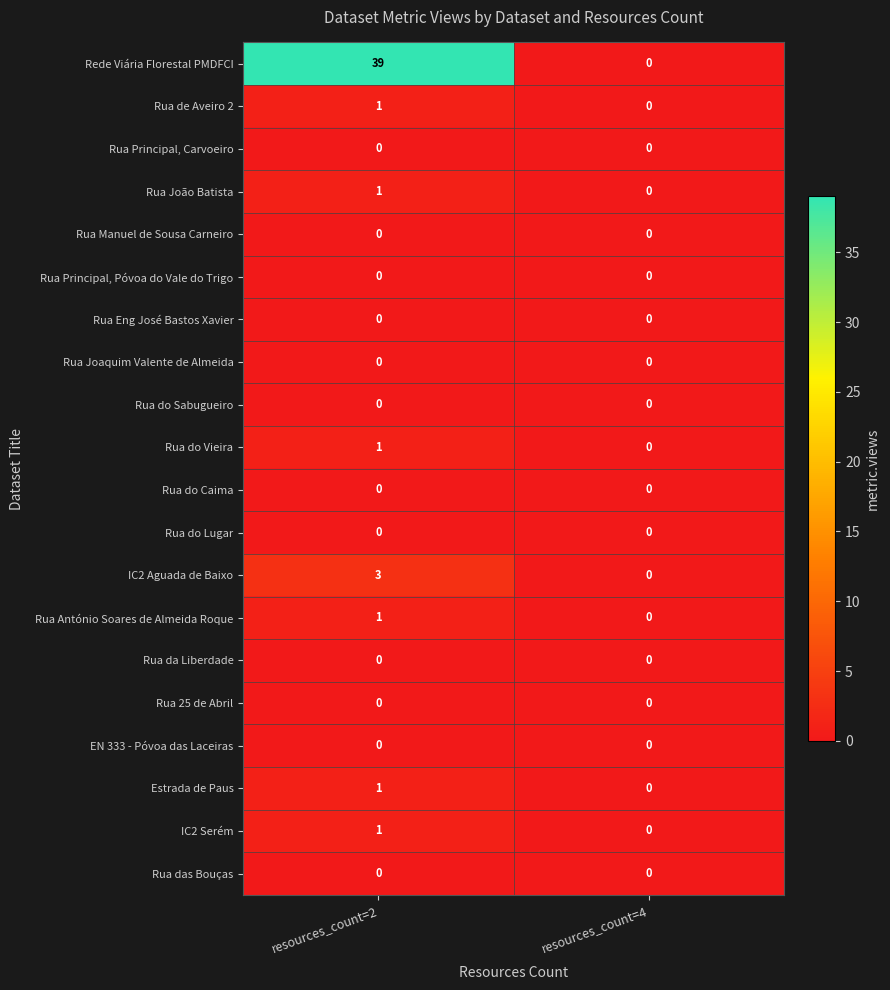

Which series changed the most between resources_count=2 and resources_count=4?

Rede Viária Florestal PMDFCI